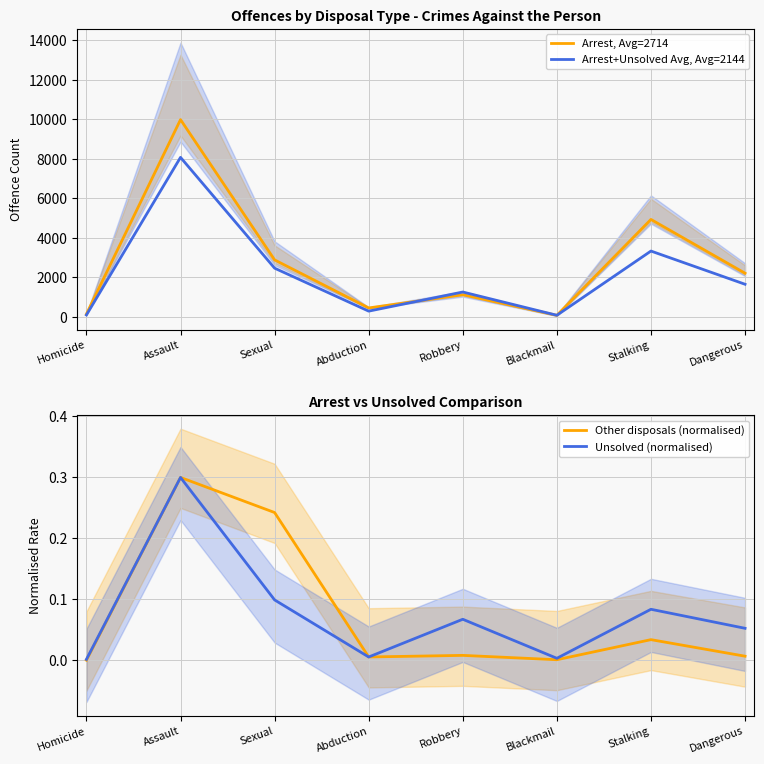

Is it true that Arrest+Unsolved Avg, Avg=2144 equals 3672.9 at Assault?

False